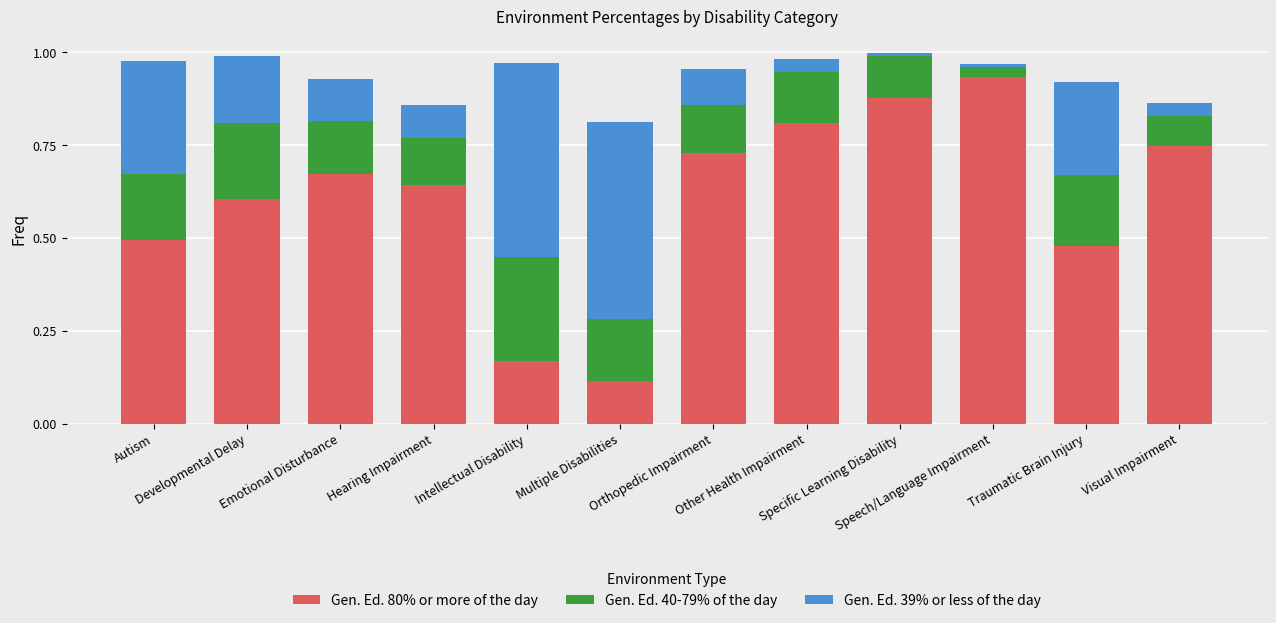

How many distinct data groups are displayed?

3